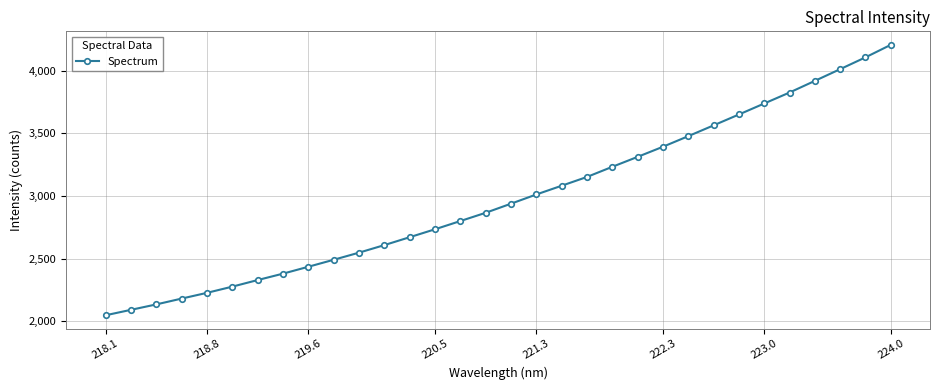

What is the smallest value displayed?

2046.7